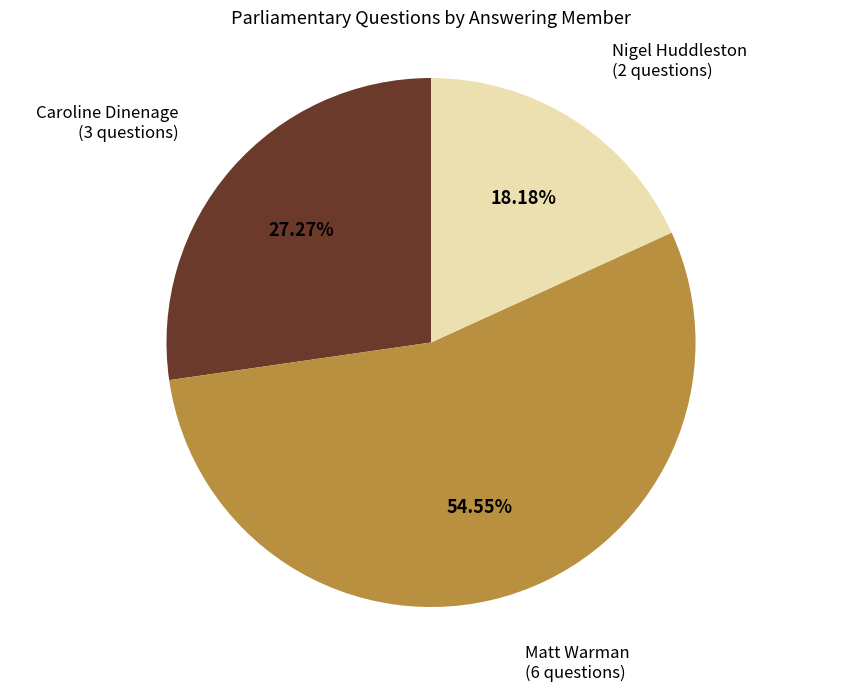

Does any single category account for the majority?

Yes